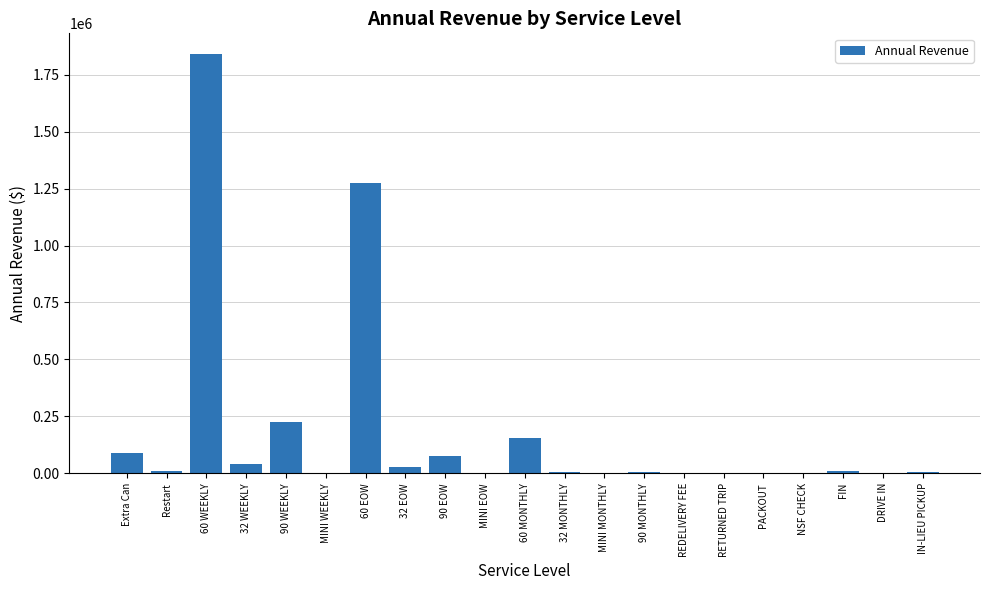

What is the sum of all values?

3775222.6